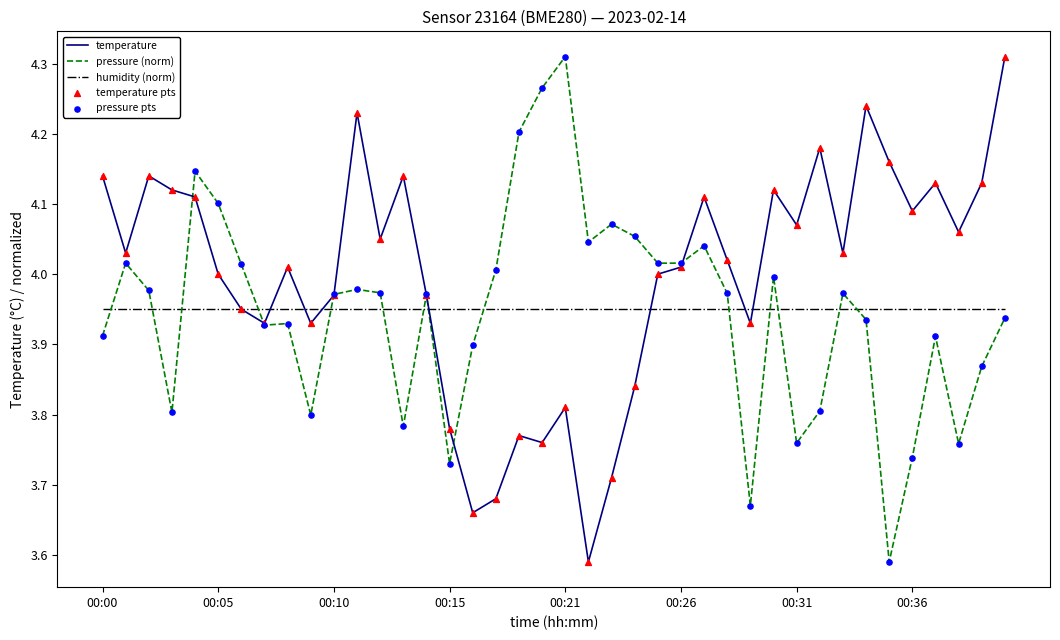

At how many categories does at least one series exceed 3?

40